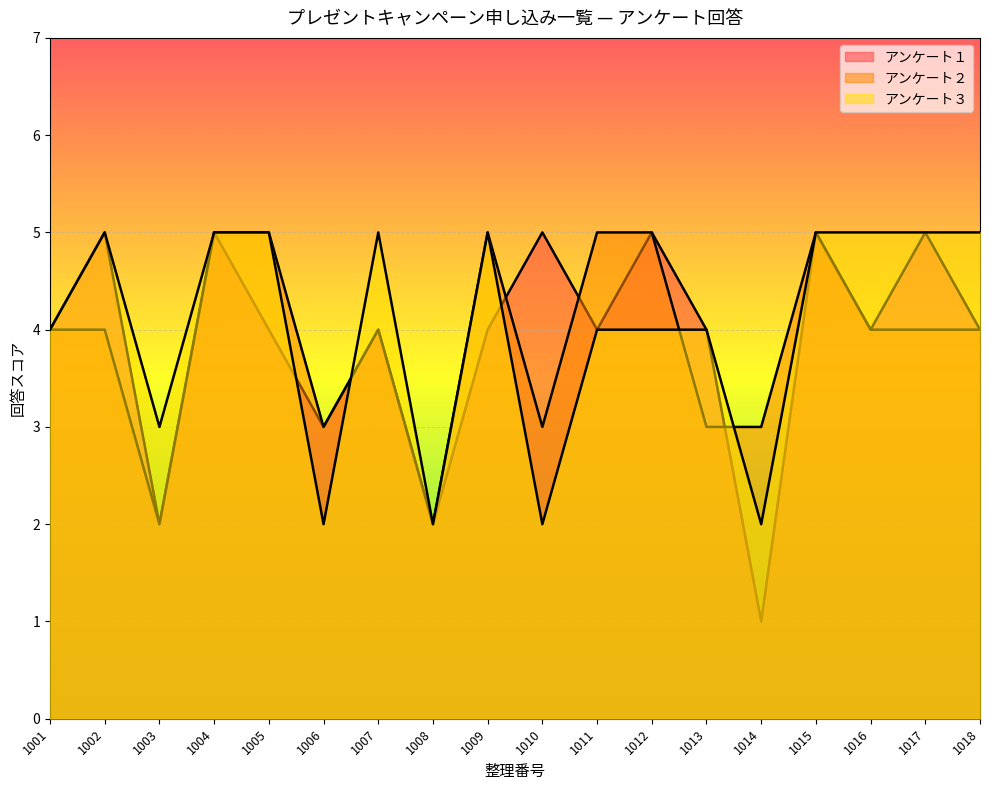

What is the difference between the maximum and minimum values in the アンケート２ series?

3